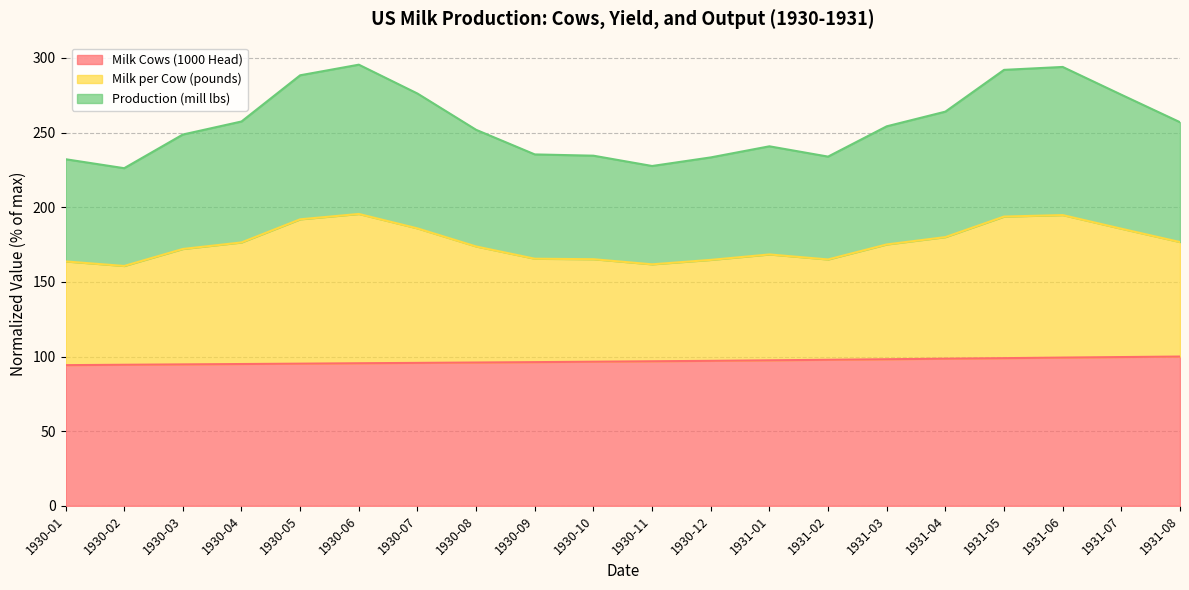

What is the value of the Milk Cows (1000 Head) point at the 4th from the left?

95.0